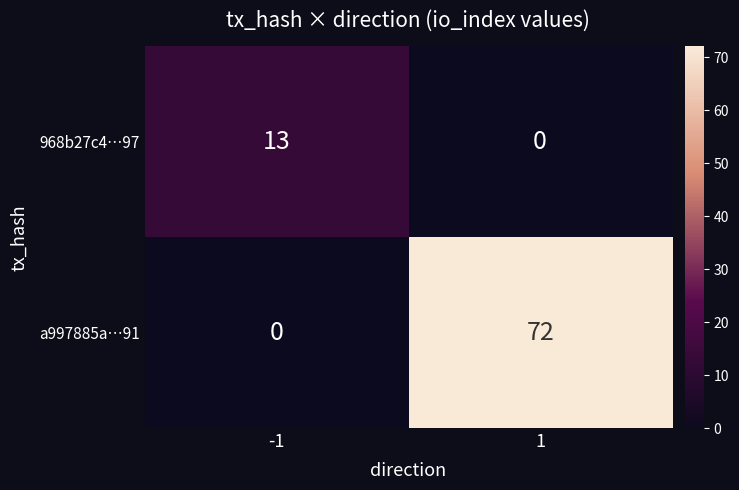

The 968b27c4…97 series shows 6 at 1. True or false?

False